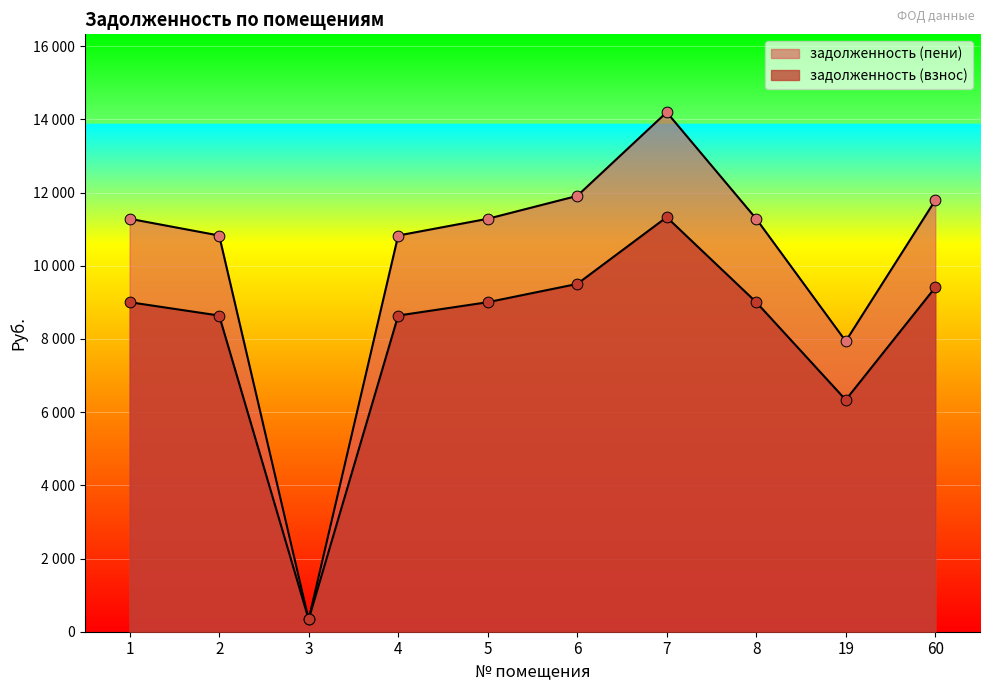

At which category is the sum across all series the highest?

7